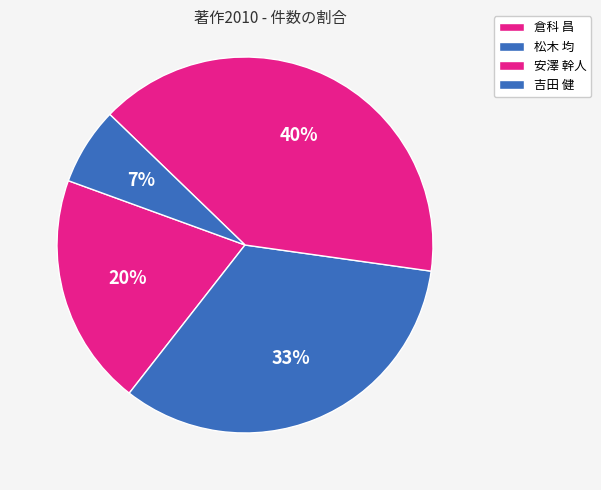

How many segments does this pie chart have?

4